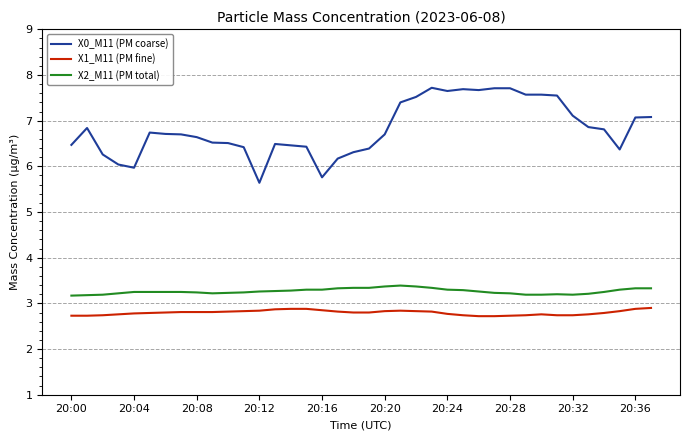

How many X1_M11 (PM fine) values are between 2 and 3?

38